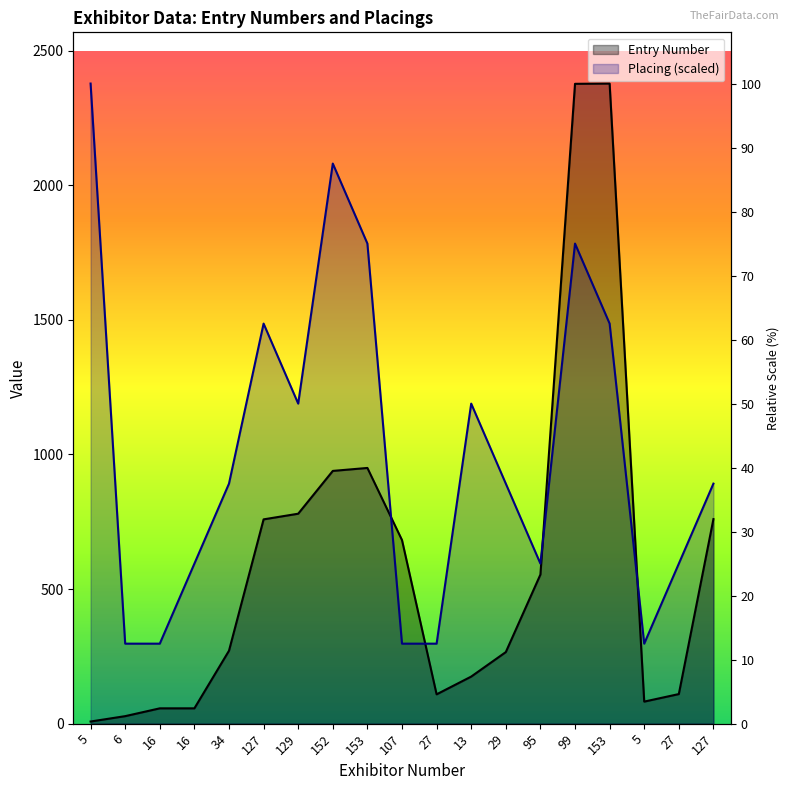

At which label does Placing reach its minimum?

6